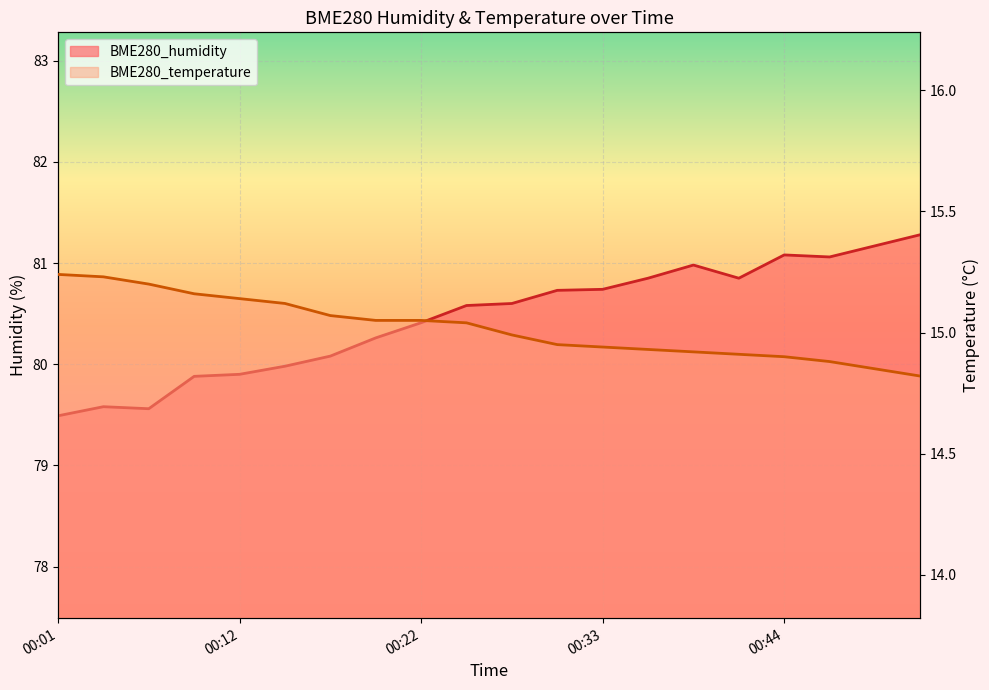

At which label does BME280_humidity reach its minimum?

00:01